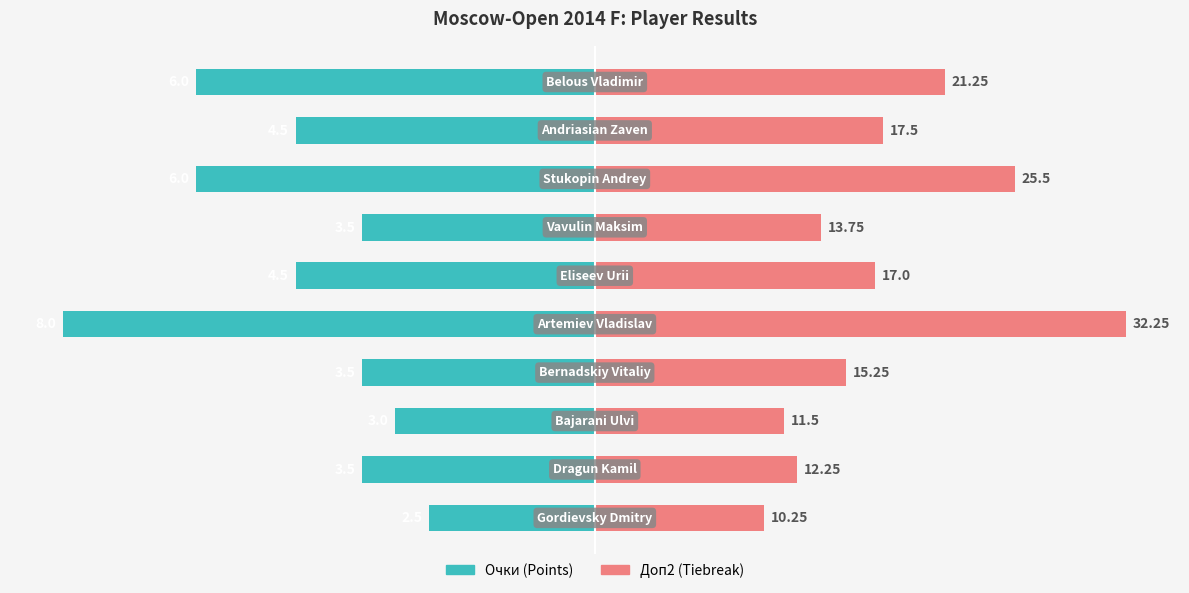

Is it true that Доп2 (Tiebreak) equals 1.5 at 5?

False